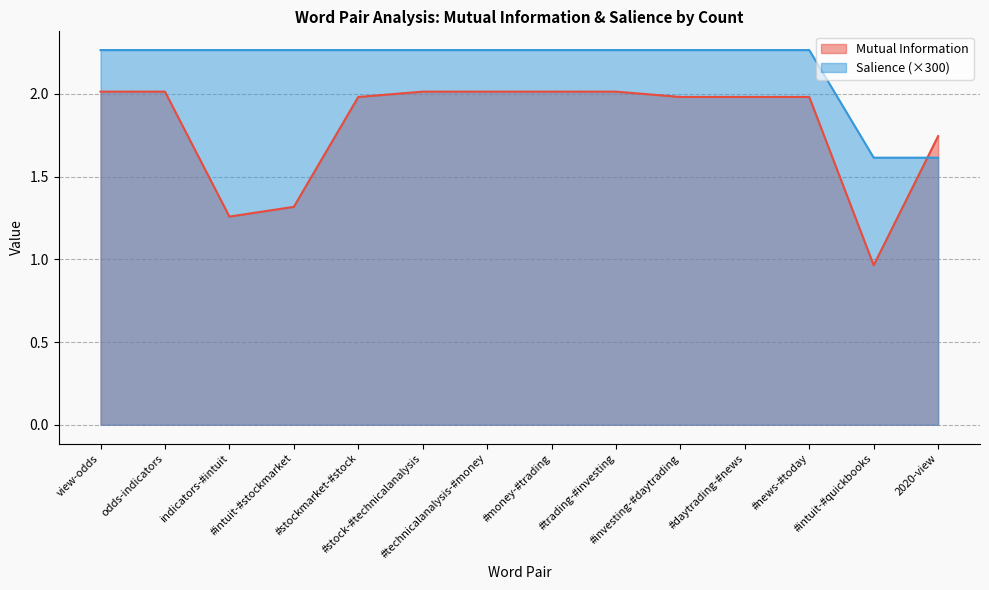

How many lines are shown in the chart?

2